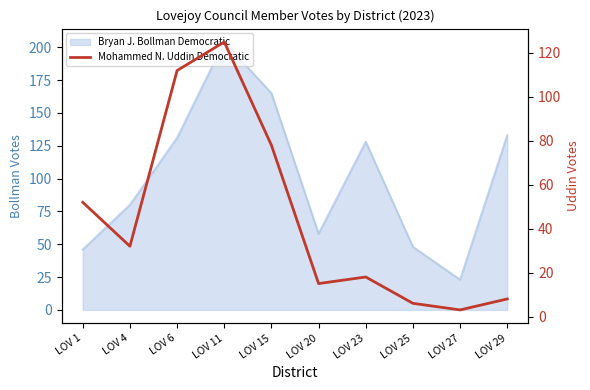

At which category does the data reach its first local valley?

LOV 4